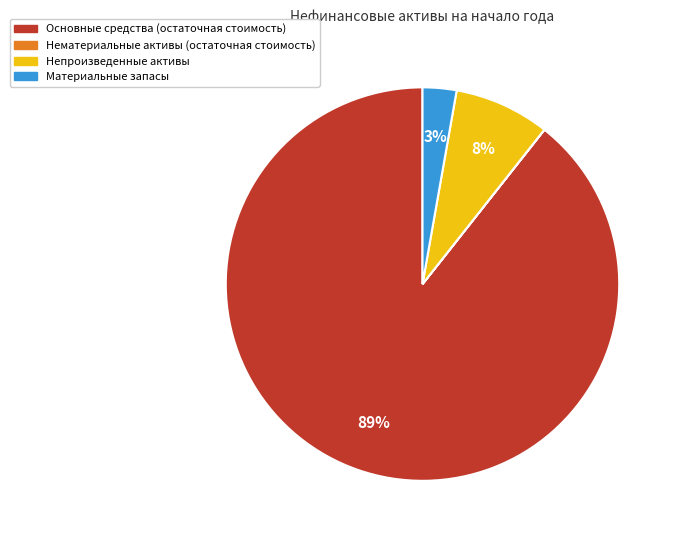

To the nearest percent, what is the combined percentage of Основные средства (остаточная стоимость) and Непроизведенные активы?

97%